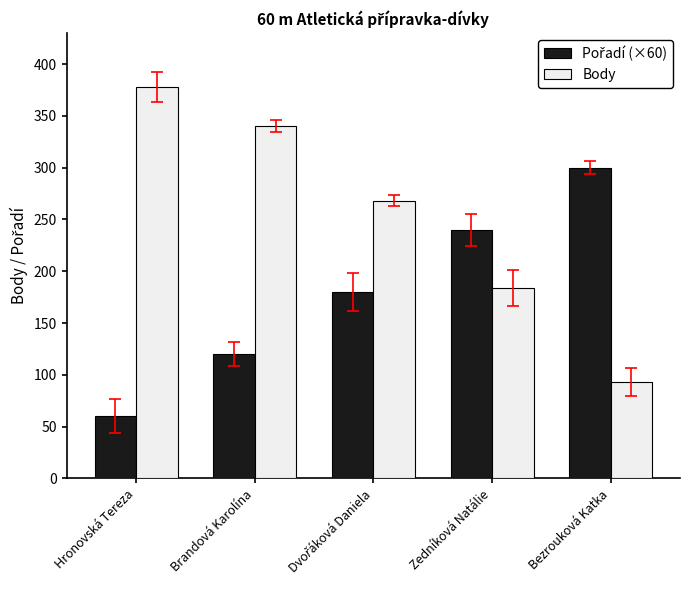

Which series has the widest spread of values?

Body